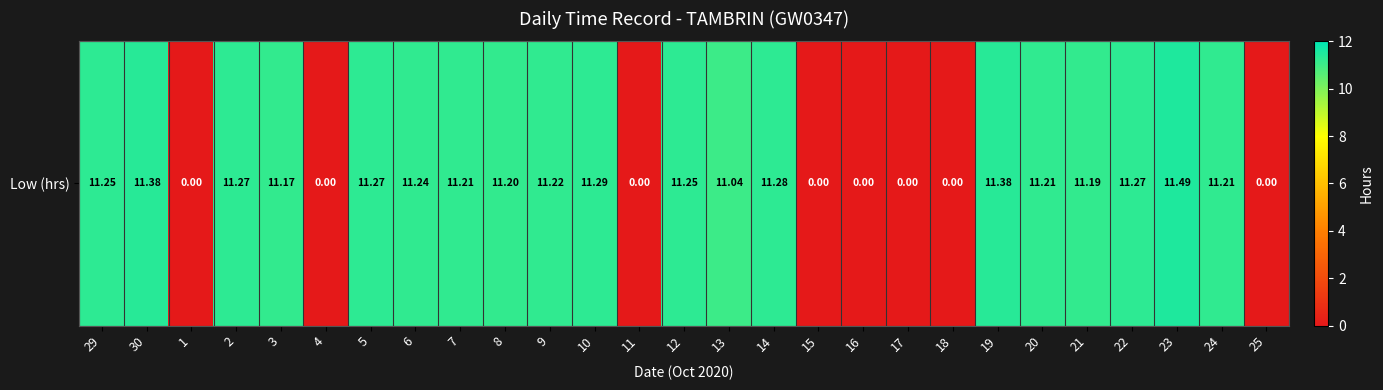

At which category does the chart reach its minimum across all series?

1